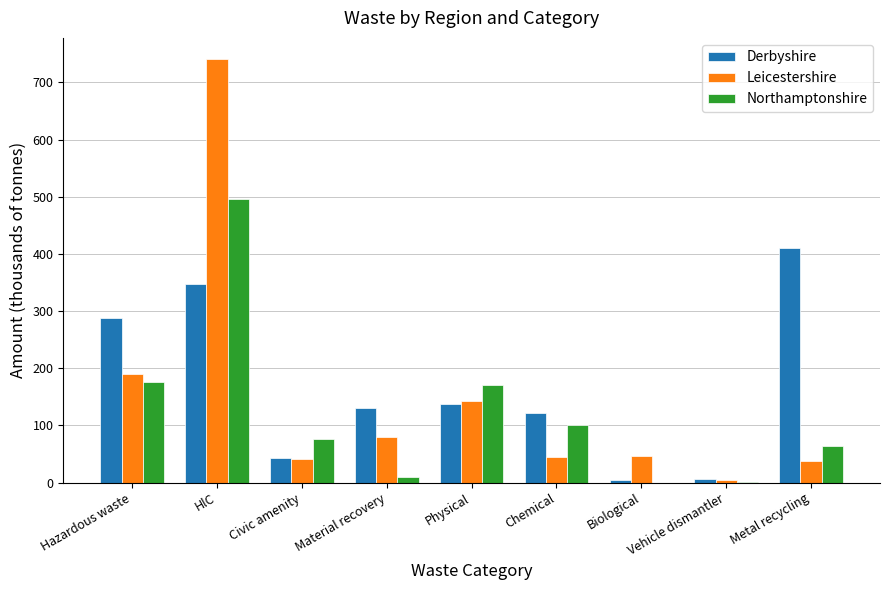

Which series changed the most between Material recovery and Vehicle dismantler?

Derbyshire